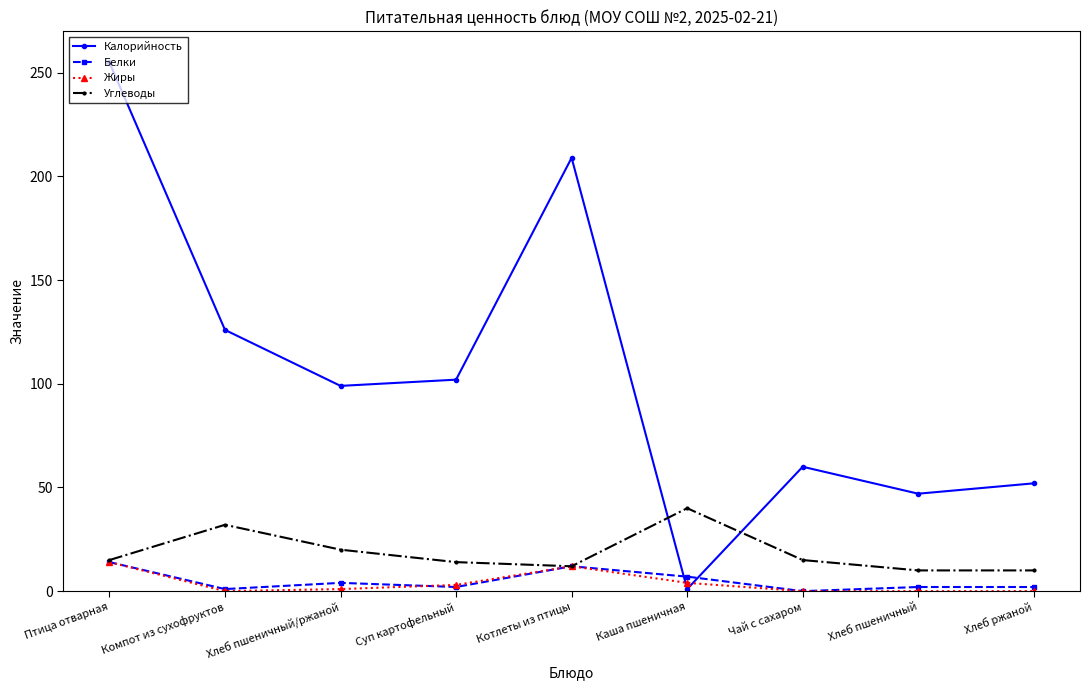

What position from the right is Котлеты из птицы?

5